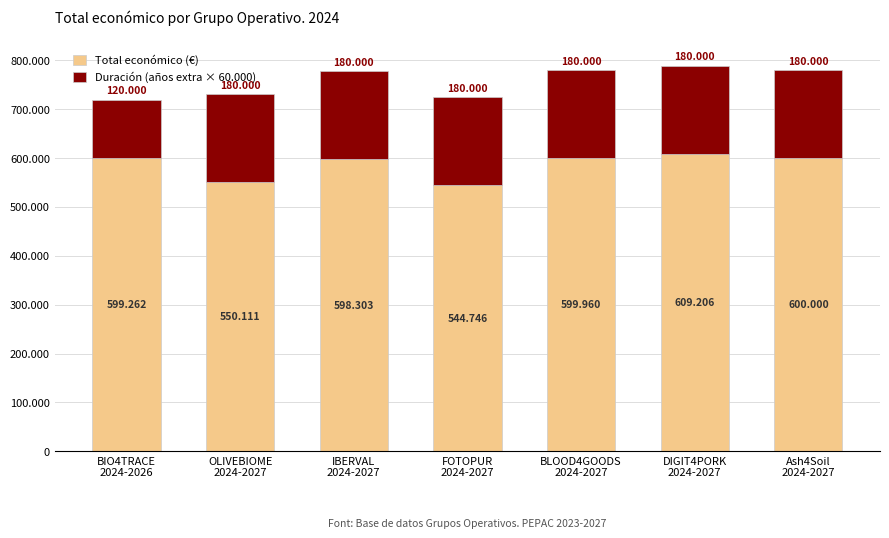

Rank the series by their average value, from lowest to highest.

Duración (años extra × 60.000), Total económico (€)